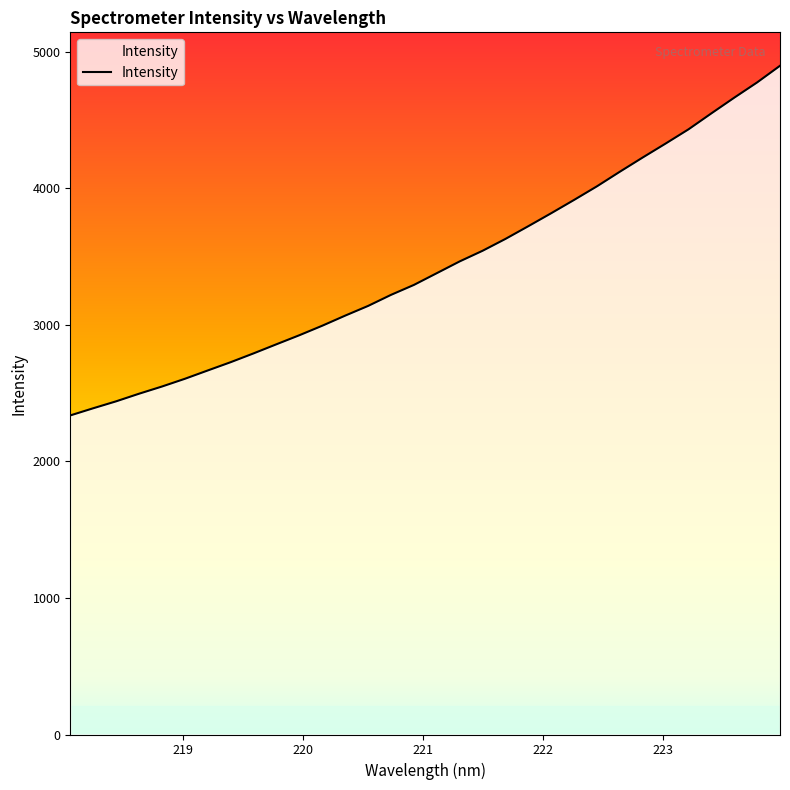

What is the difference between the second highest and second lowest values?

2387.0